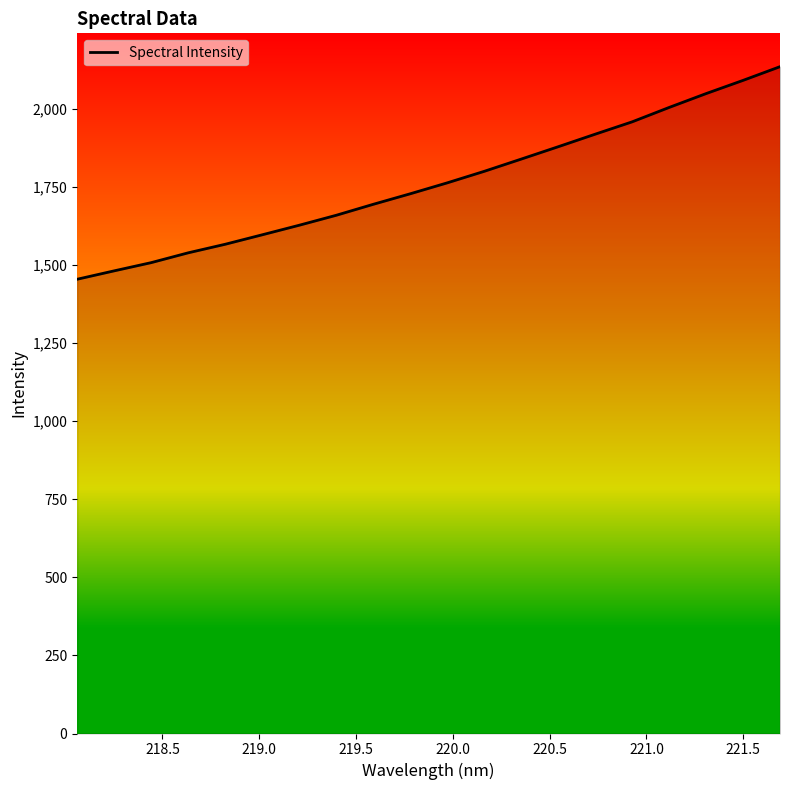

What is the maximum value shown in the chart?

2134.7